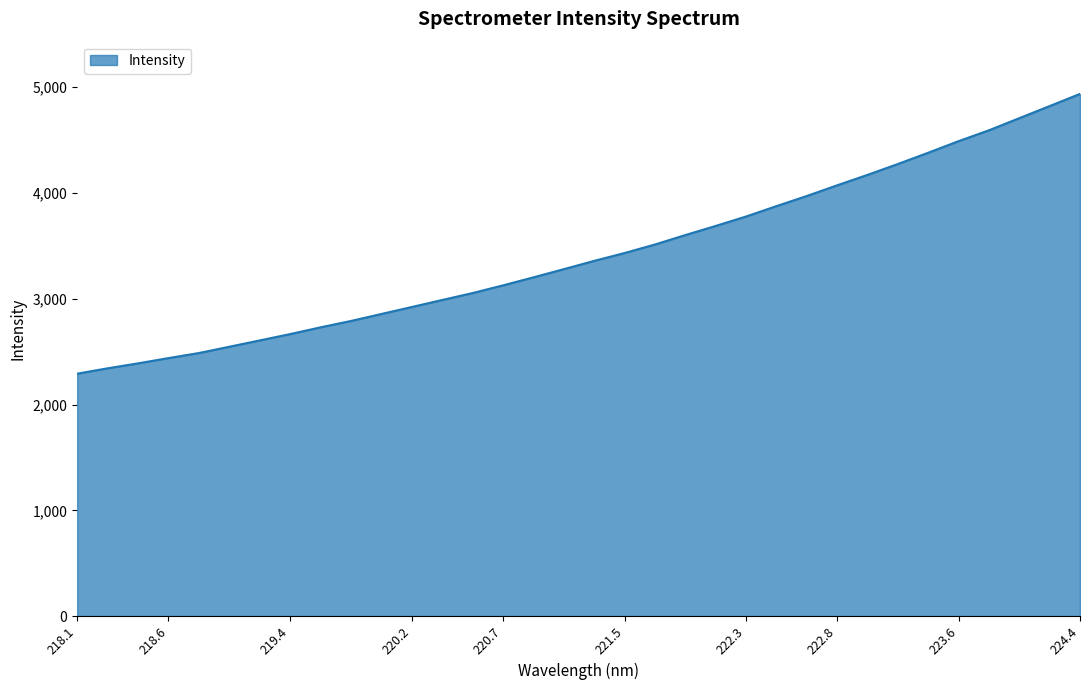

What is the difference between the maximum and minimum values?

2645.1